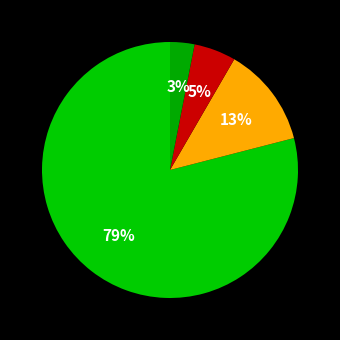

How many segments does this pie chart have?

4